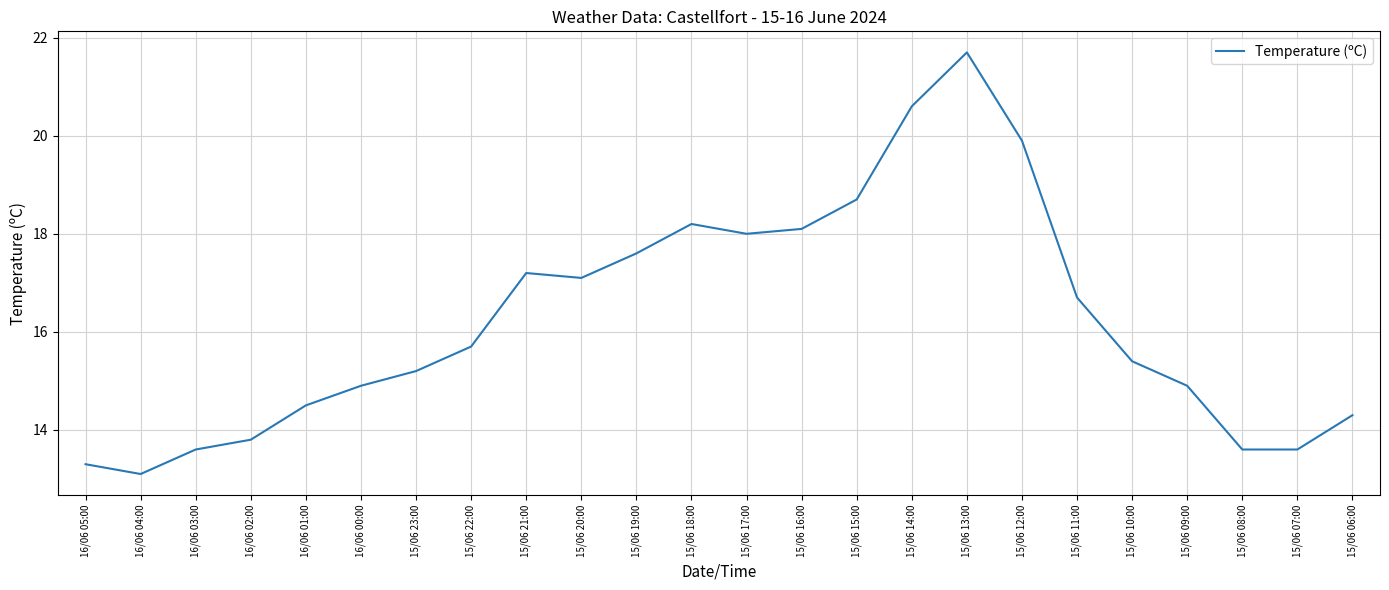

What is the smallest value displayed?

13.1